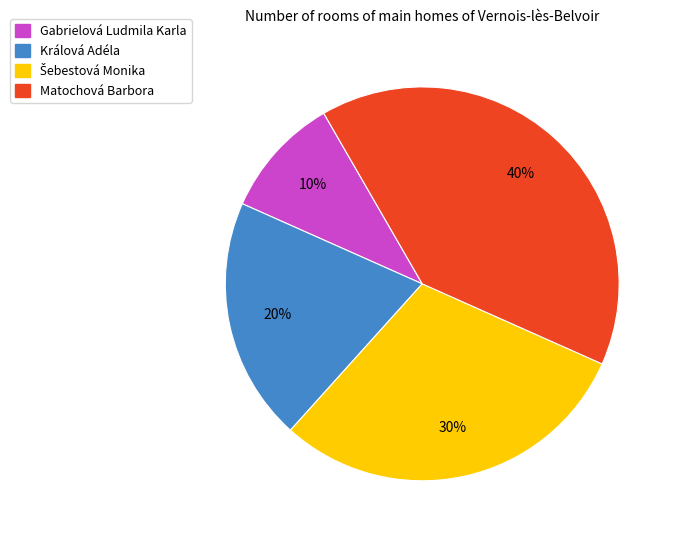

Between Gabrielová Ludmila Karla and Králová Adéla, which is larger?

Králová Adéla